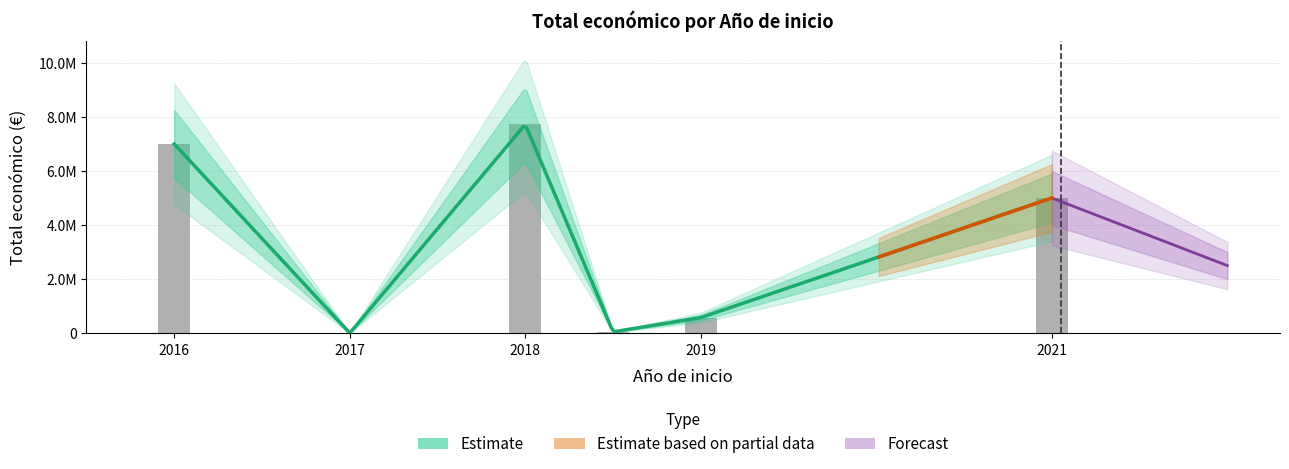

Is it true that the value at 2016 is 11887394?

False